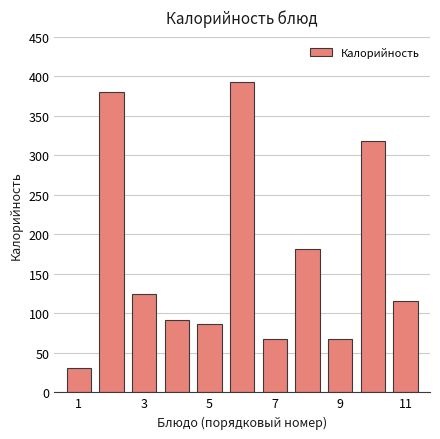

What is the minimum value shown in the chart?

31